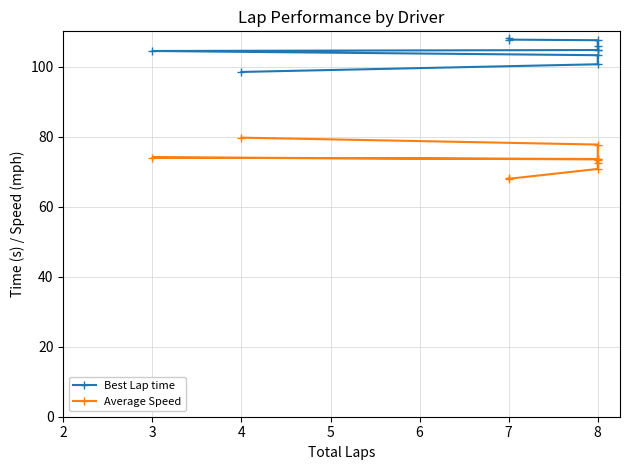

Does the chart have visible grid lines?

Yes